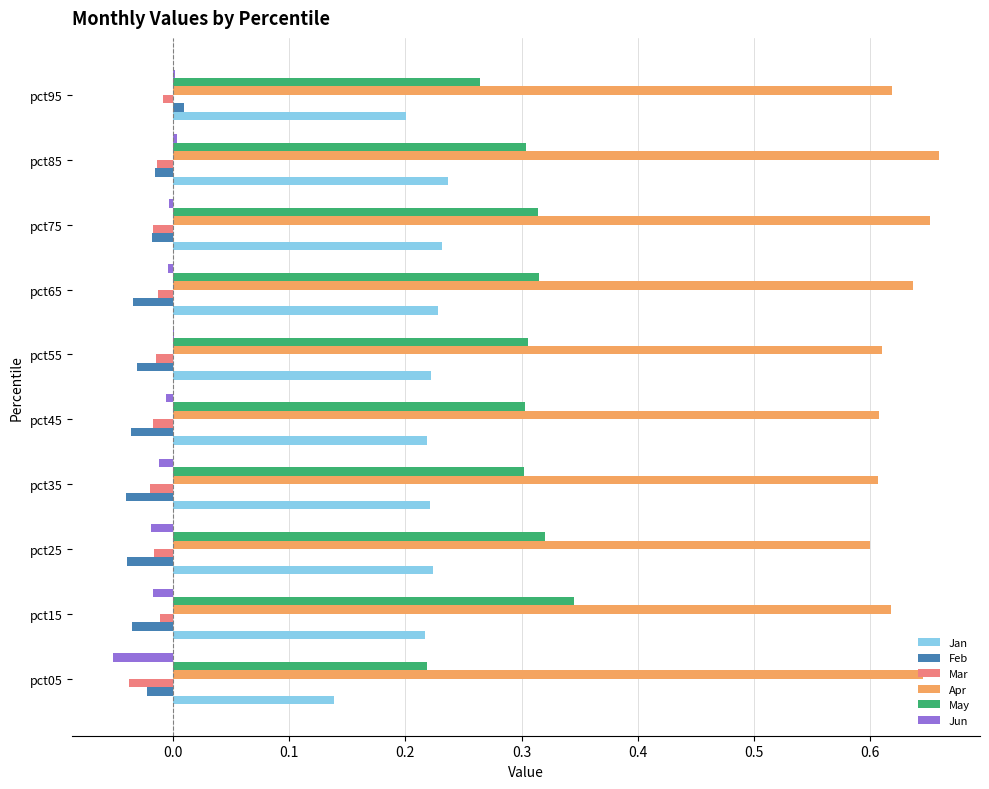

Is it true that Jun equals -0.0 at pct35?

True